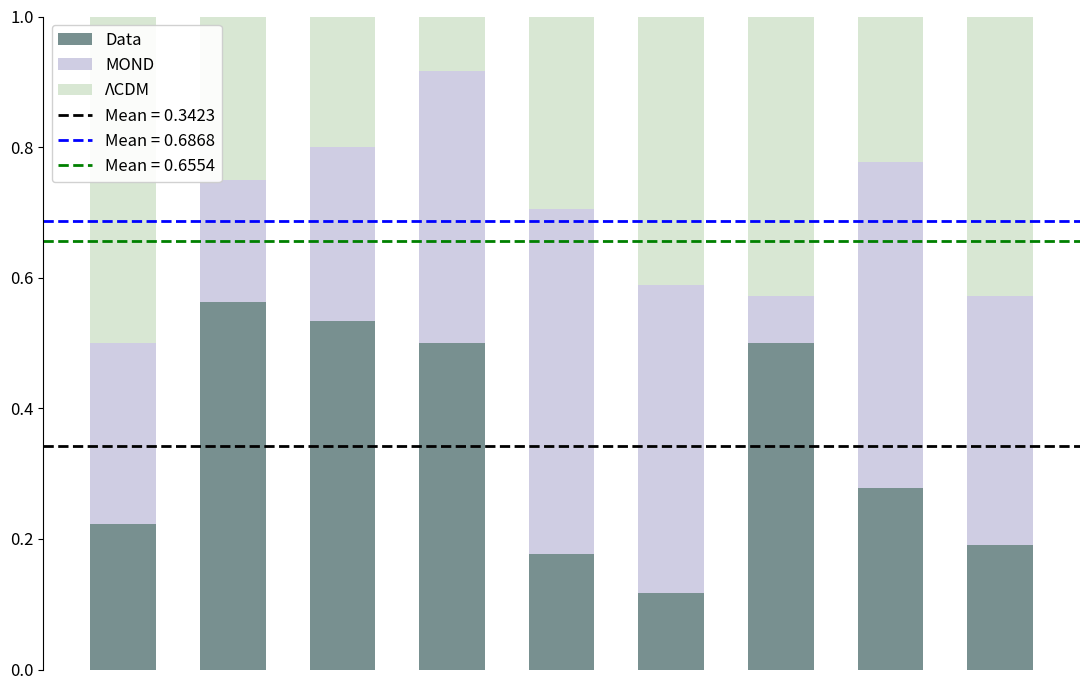

Count the Data values in the range 0 to 1.

9